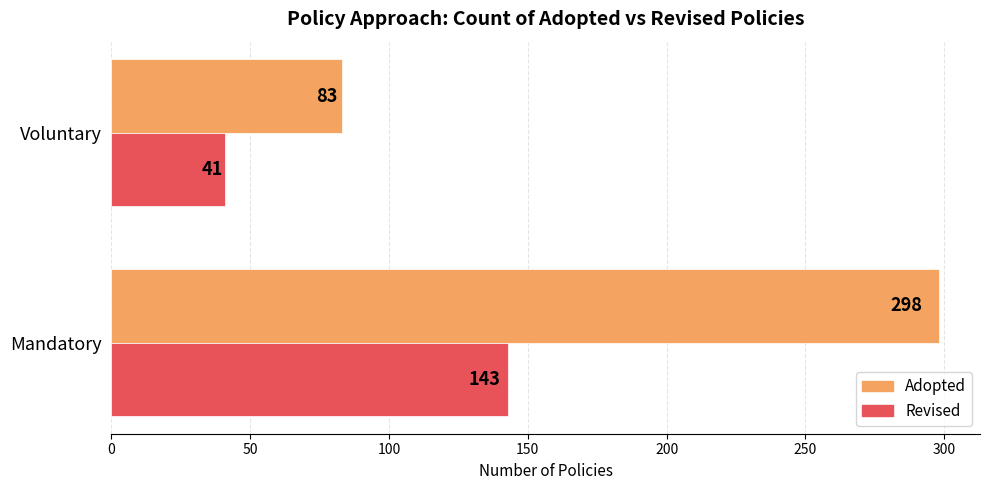

What is the difference between the highest and lowest values at Mandatory?

155